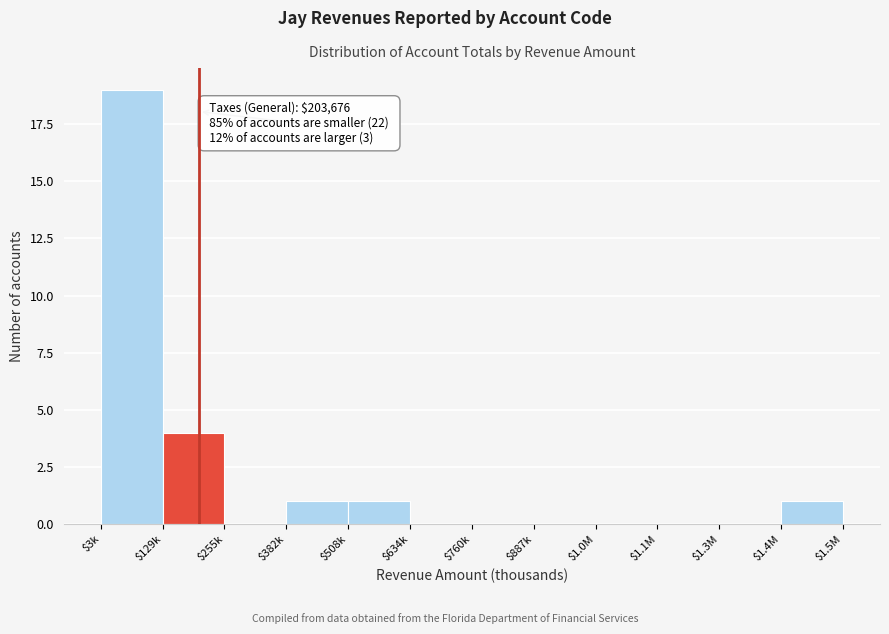

The chart shows a value of 1 at $508k. True or false?

True